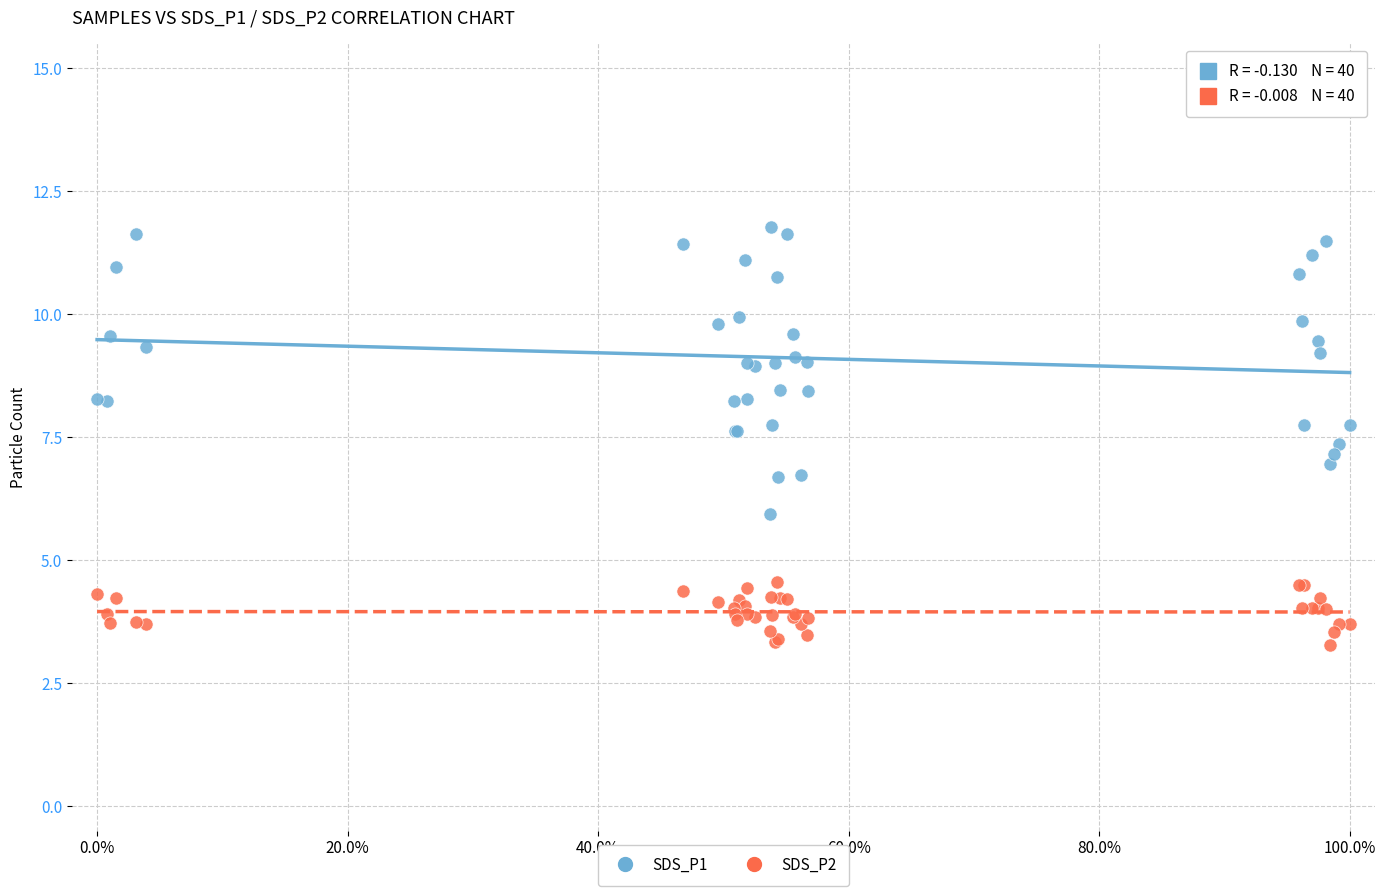

What is the X range (max minus min) for the scatter plot?

1.0